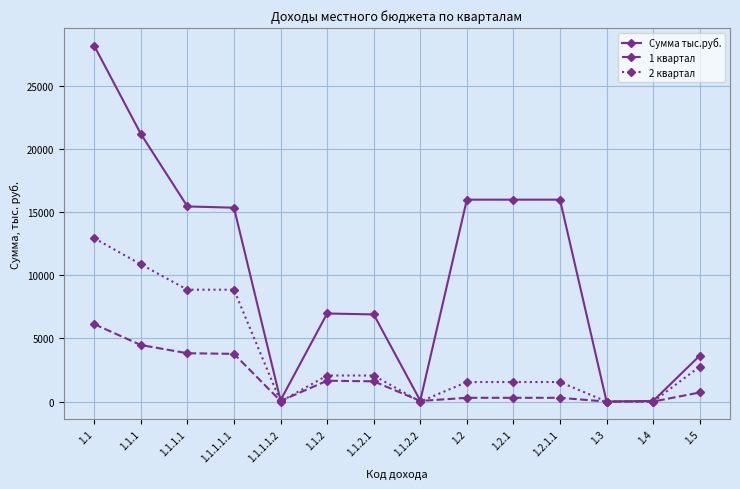

Is the value of Сумма тыс.руб. at 1.2.1.1 greater than the value of 2 квартал at 1.1.2?

Yes